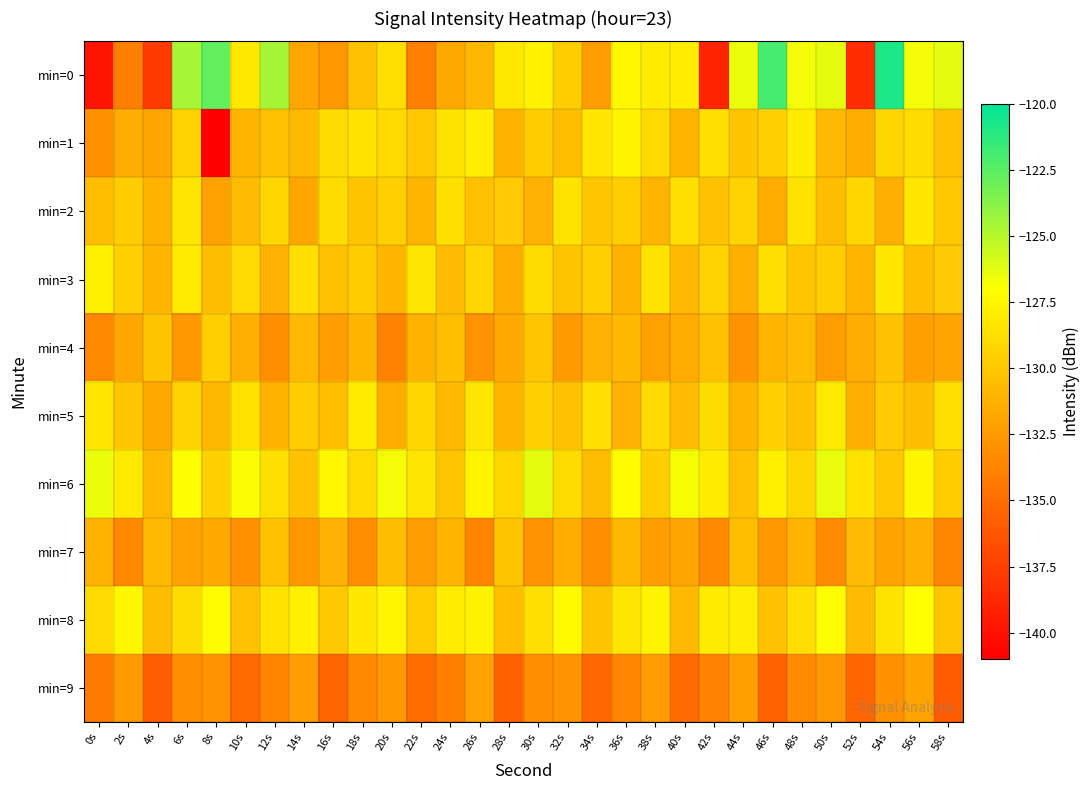

Reading right to left, what are all the values shown in this chart?

min=0: 58s=-126.3	56s=-126.7	54s=-120.8	52s=-138.5	50s=-126.3	48s=-126.7	46s=-121.9	44s=-126.4	42s=-138.9	40s=-128.0	38s=-128.0	36s=-127.4	34s=-132.4	32s=-129.7	30s=-127.7	28s=-128.2	26s=-130.9	24s=-131.8	22s=-134.0	20s=-128.7	18s=-130.4	16s=-132.7	14s=-131.8	12s=-124.5	10s=-128.2	8s=-122.7	6s=-124.6	4s=-137.7	2s=-133.9	0s=-139.9
min=1: 58s=-130.4	56s=-128.9	54s=-129.3	52s=-131.5	50s=-130.8	48s=-128.1	46s=-129.5	44s=-130.2	42s=-128.7	40s=-131.0	38s=-129.1	36s=-127.6	34s=-128.3	32s=-130.5	30s=-129.8	28s=-131.2	26s=-127.9	24s=-128.5	22s=-130.0	20s=-129.0	18s=-128.6	16s=-128.9	14s=-130.8	12s=-130.4	10s=-131.1	8s=-141.0	6s=-129.4	4s=-131.8	2s=-131.4	0s=-133.0
min=2: 58s=-130.0	56s=-128.3	54s=-131.4	52s=-129.2	50s=-130.6	48s=-128.6	46s=-131.6	44s=-129.4	42s=-130.3	40s=-128.8	38s=-131.0	36s=-129.7	34s=-130.1	32s=-128.5	30s=-131.3	28s=-129.9	26s=-130.4	24s=-128.7	22s=-131.1	20s=-129.6	18s=-130.2	16s=-128.9	14s=-131.8	12s=-129.3	10s=-130.7	8s=-132.1	6s=-128.4	4s=-131.2	2s=-129.8	0s=-130.5
min=3: 58s=-129.9	56s=-130.5	54s=-128.3	52s=-131.0	50s=-129.7	48s=-130.1	46s=-128.8	44s=-131.4	42s=-129.4	40s=-130.8	38s=-128.5	36s=-131.2	34s=-129.6	32s=-130.2	30s=-128.9	28s=-131.5	26s=-129.3	24s=-130.7	22s=-128.4	20s=-131.1	18s=-129.8	16s=-130.4	14s=-128.7	12s=-131.3	10s=-129.1	8s=-130.6	6s=-128.2	4s=-131.0	2s=-129.5	0s=-127.8
min=4: 58s=-131.9	56s=-132.2	54s=-130.3	52s=-131.5	50s=-132.4	48s=-130.7	46s=-131.1	44s=-132.8	42s=-130.4	40s=-131.6	38s=-132.1	36s=-130.9	34s=-131.3	32s=-132.5	30s=-130.1	28s=-131.7	26s=-132.9	24s=-130.5	22s=-131.2	20s=-133.8	18s=-131.0	16s=-132.3	14s=-130.8	12s=-133.1	10s=-131.4	8s=-129.6	6s=-132.7	4s=-130.2	2s=-131.8	0s=-133.5
min=5: 58s=-128.8	56s=-130.6	54s=-129.9	52s=-131.4	50s=-128.2	48s=-130.4	46s=-129.5	44s=-131.1	42s=-128.9	40s=-130.7	38s=-129.1	36s=-131.3	34s=-128.7	32s=-130.3	30s=-129.6	28s=-131.0	26s=-128.4	24s=-130.8	22s=-129.2	20s=-131.5	18s=-128.1	16s=-130.5	14s=-129.8	12s=-131.2	10s=-128.6	8s=-130.9	6s=-129.4	4s=-131.7	2s=-130.1	0s=-128.3
min=6: 58s=-129.8	56s=-127.5	54s=-130.0	52s=-128.6	50s=-126.4	48s=-129.2	46s=-127.8	44s=-130.4	42s=-128.1	40s=-126.8	38s=-129.7	36s=-127.2	34s=-130.6	32s=-128.9	30s=-126.3	28s=-129.3	26s=-127.6	24s=-130.1	22s=-128.4	20s=-126.7	18s=-129.0	16s=-127.4	14s=-130.3	12s=-128.7	10s=-126.9	8s=-129.5	6s=-127.1	4s=-130.8	2s=-128.2	0s=-126.5
min=7: 58s=-133.6	56s=-131.4	54s=-132.0	52s=-130.7	50s=-133.3	48s=-131.1	46s=-132.7	44s=-130.5	42s=-133.4	40s=-131.8	38s=-132.3	36s=-130.9	34s=-133.1	32s=-131.5	30s=-132.8	28s=-130.2	26s=-133.7	24s=-131.0	22s=-132.4	20s=-130.6	18s=-133.2	16s=-131.3	14s=-132.6	12s=-130.4	10s=-133.0	8s=-131.7	6s=-132.1	4s=-130.8	2s=-133.5	0s=-131.2
min=8: 58s=-130.1	56s=-127.0	54s=-128.5	52s=-130.7	50s=-127.1	48s=-128.8	46s=-130.4	44s=-127.9	42s=-128.1	40s=-130.8	38s=-127.6	36s=-128.4	34s=-130.2	32s=-127.3	30s=-128.7	28s=-130.5	26s=-127.7	24s=-128.0	22s=-129.8	20s=-127.5	18s=-128.3	16s=-130.0	14s=-127.8	12s=-128.6	10s=-130.3	8s=-127.2	6s=-128.9	4s=-130.6	2s=-127.4	0s=-129.1
min=9: 58s=-135.9	56s=-132.0	54s=-133.0	52s=-135.4	50s=-132.7	48s=-133.3	46s=-135.6	44s=-132.2	42s=-133.8	40s=-135.1	38s=-132.4	36s=-133.6	34s=-135.3	32s=-132.9	30s=-133.2	28s=-135.7	26s=-132.1	24s=-133.9	22s=-135.0	20s=-132.6	18s=-133.4	16s=-135.5	14s=-132.3	12s=-133.7	10s=-135.2	8s=-132.8	6s=-133.1	4s=-135.8	2s=-132.5	0s=-134.2